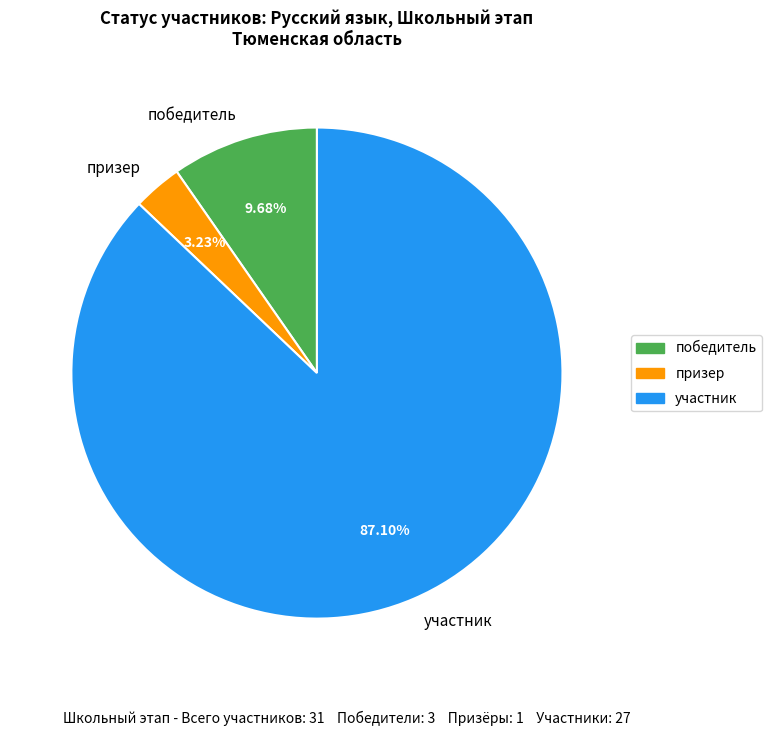

What percentage do победитель and участник together represent?

96.8%